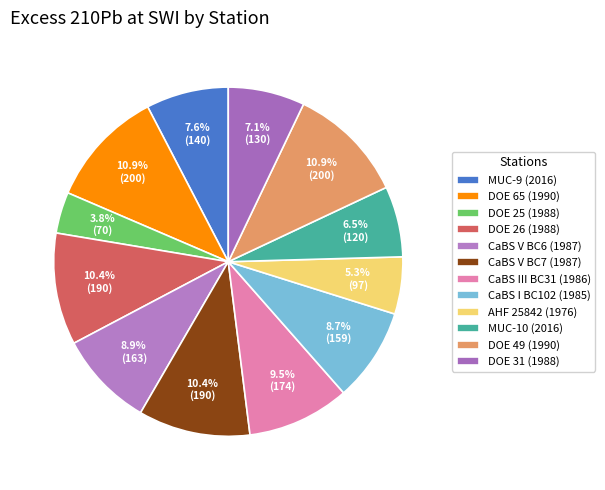

How many slices are in this pie chart?

12